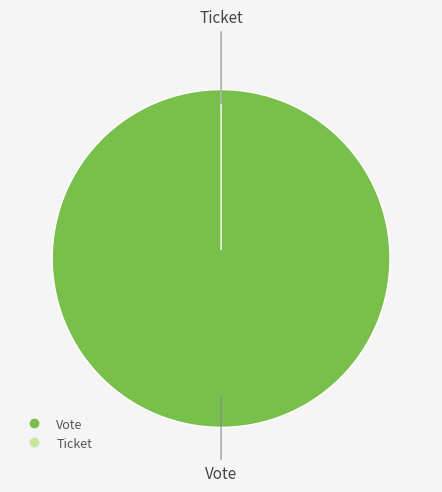

How many segments does this pie chart have?

2